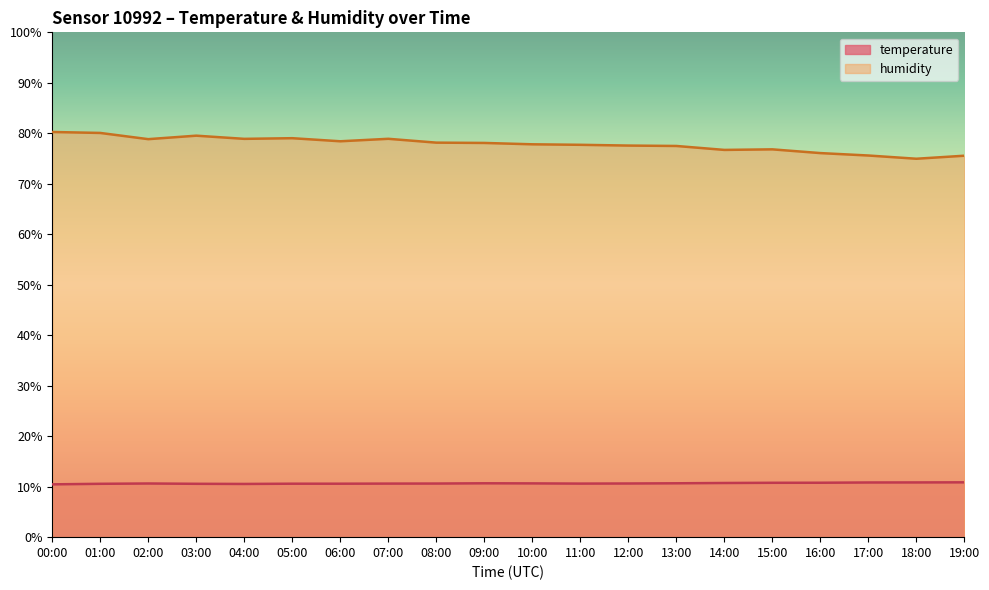

Is the value of humidity at 16:00 greater than the value of temperature at 02:00?

Yes